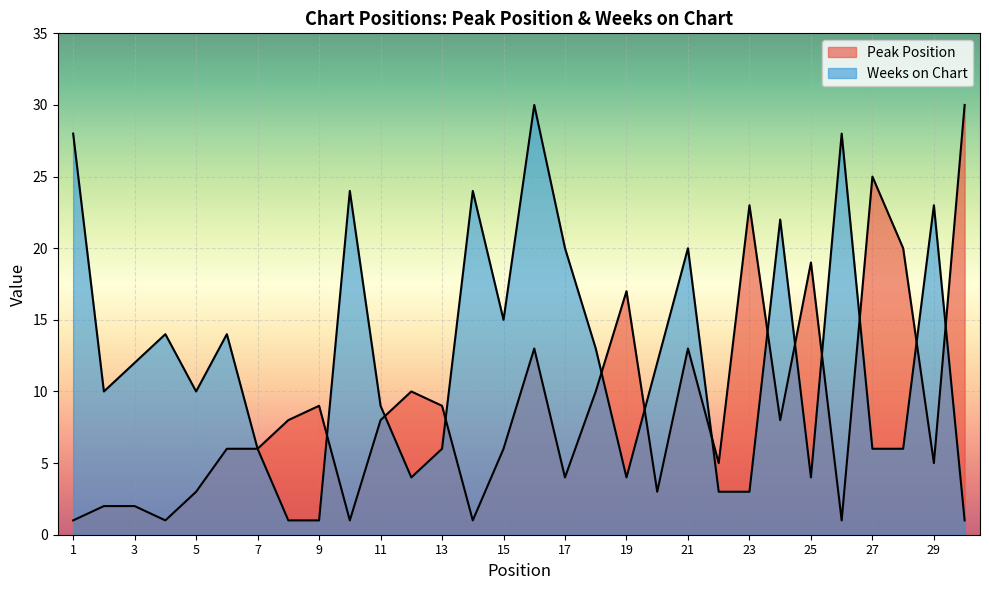

What is the total value across all series at 29?

28